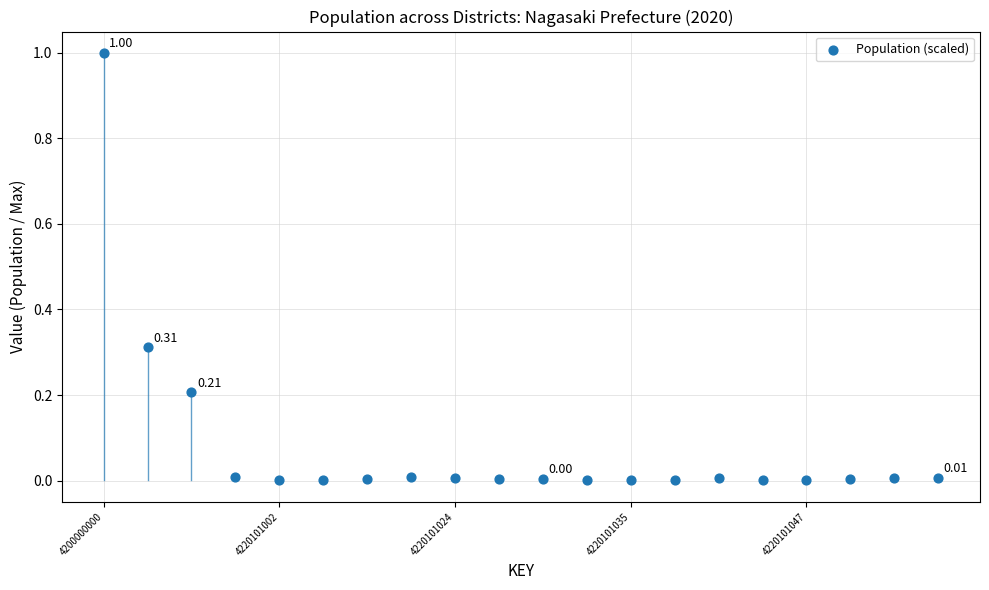

What is the range of Y values (max minus min)?

1.0